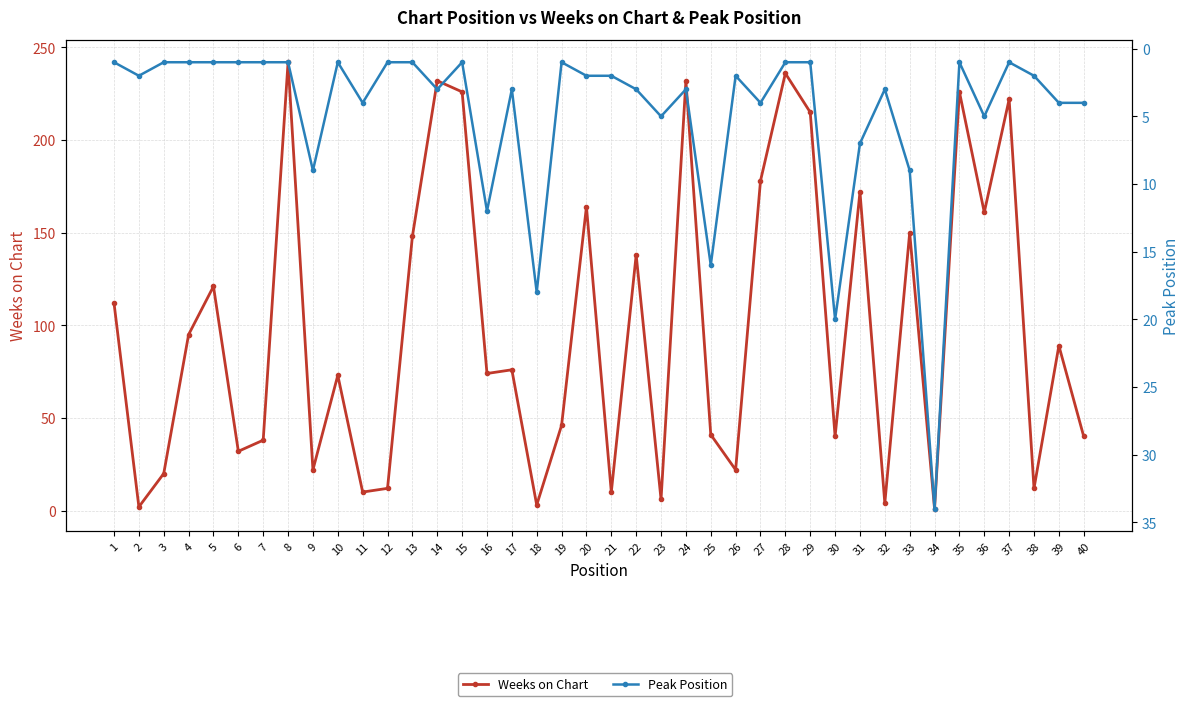

What value does the Peak Position series have at 24, to the nearest 5?

5